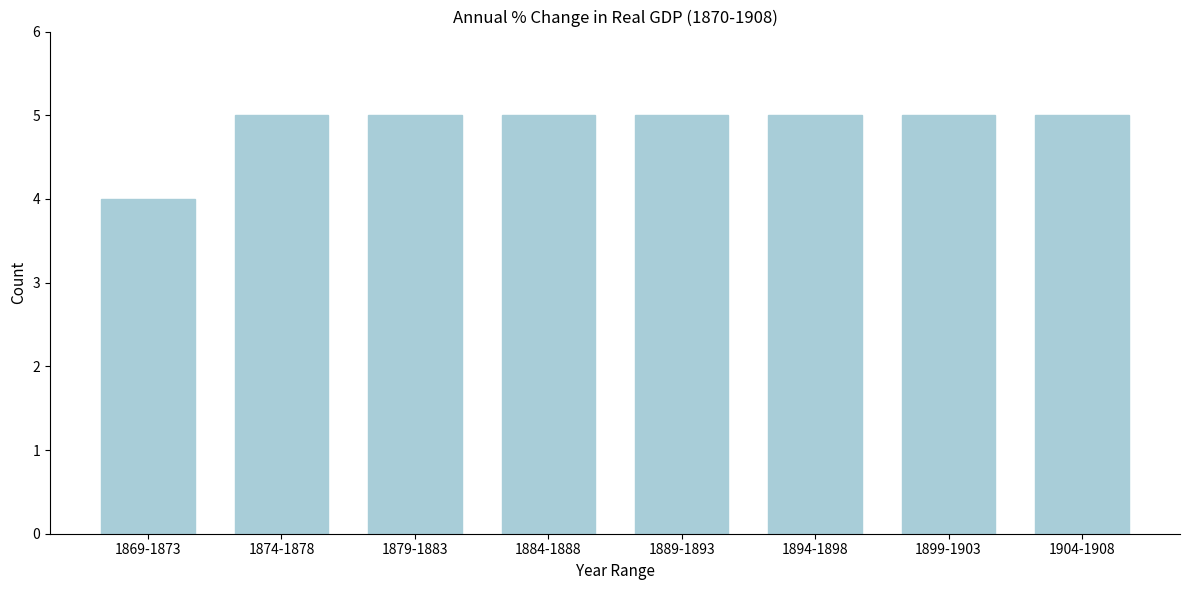

Reading left to right, what are all the values shown in this chart?

4	5	5	5	5	5	5	5